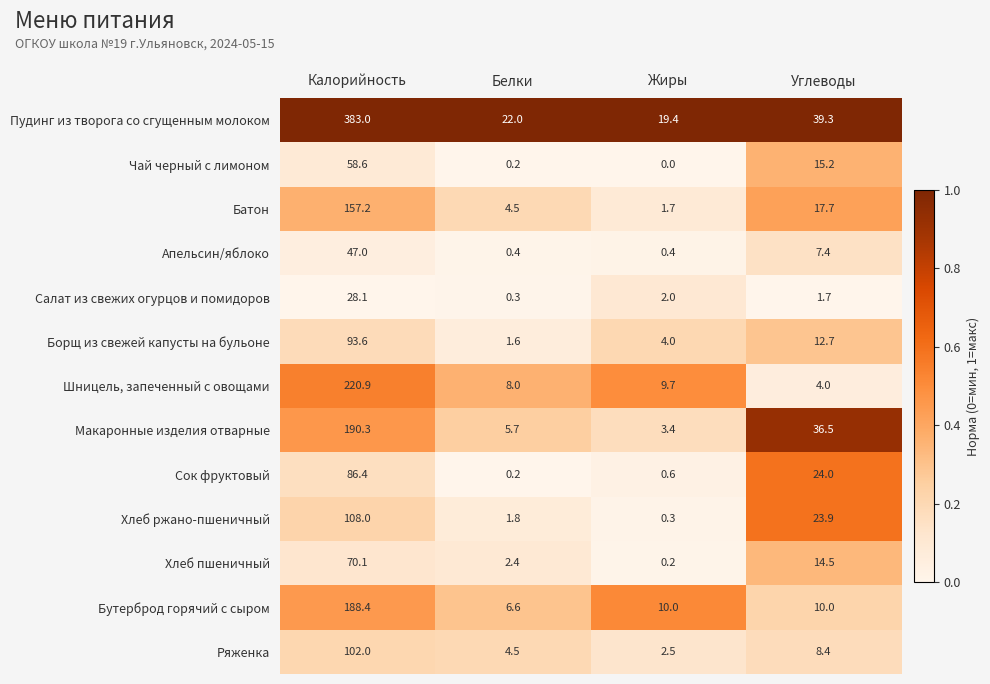

Is it true that Батон equals 1.7 at Жиры?

True